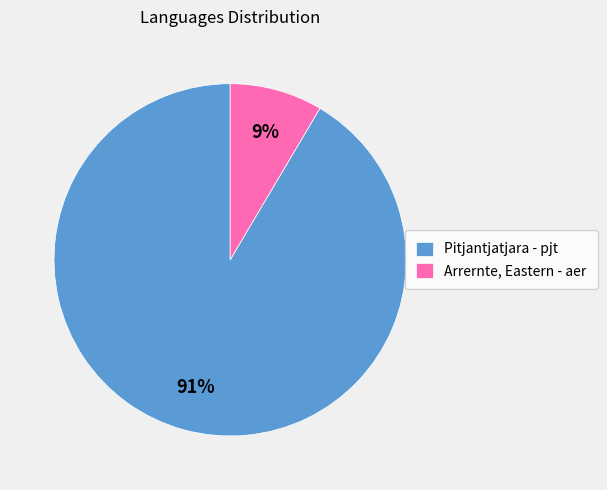

Count the number of slices in the pie.

2